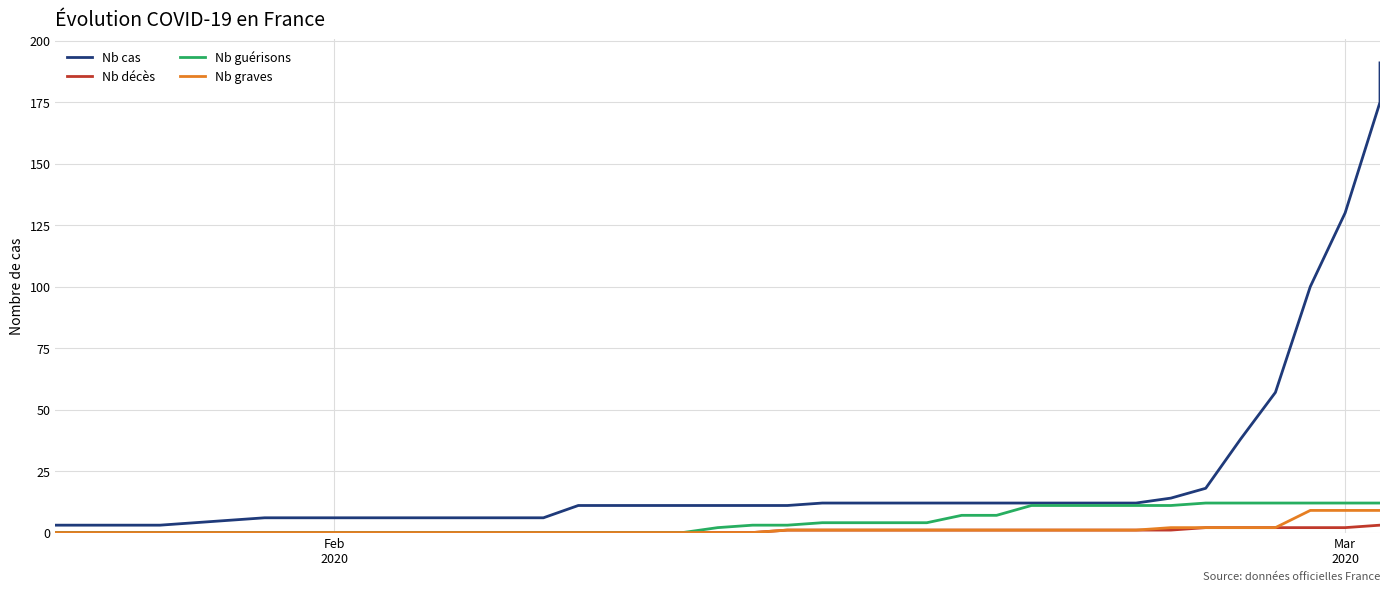

How many lines are shown in the chart?

4